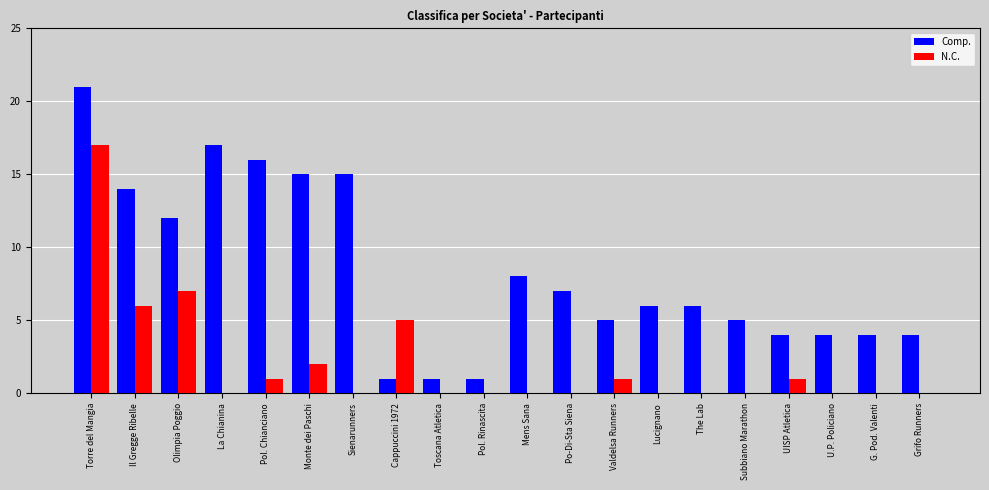

Reading left to right, extract all data points from this chart.

Comp.: Torre del Mangia=21	Il Gregge Ribelle=14	Olimpia Poggio=12	La Chianina=17	Pol. Chianciano=16	Monte dei Paschi=15	Sienarunners=15	Cappuccini 1972=1	Toscana Atletica=1	Pol. Rinascita=1	Mens Sana=8	Po-Di-Sta Siena=7	Valdelsa Runners=5	Lucignano=6	The Lab=6	Subbiano Marathon=5	UISP Atletica=4	U.P. Policiano=4	G. Pod. Valenti=4	Grifo Runners=4
N.C.: Torre del Mangia=17	Il Gregge Ribelle=6	Olimpia Poggio=7	La Chianina=0	Pol. Chianciano=1	Monte dei Paschi=2	Sienarunners=0	Cappuccini 1972=5	Toscana Atletica=0	Pol. Rinascita=0	Mens Sana=0	Po-Di-Sta Siena=0	Valdelsa Runners=1	Lucignano=0	The Lab=0	Subbiano Marathon=0	UISP Atletica=1	U.P. Policiano=0	G. Pod. Valenti=0	Grifo Runners=0